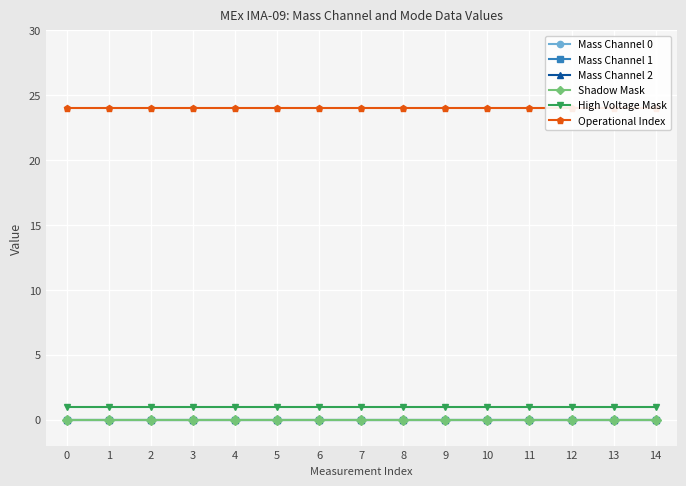

Reading right to left, transcribe all the data shown in this chart.

Mass Channel 0: 0	0	0	0	0	0	0	0	0	0	0	0	0	0	0
Mass Channel 1: 0	0	0	0	0	0	0	0	0	0	0	0	0	0	0
Mass Channel 2: 0	0	0	0	0	0	0	0	0	0	0	0	0	0	0
Shadow Mask: 0	0	0	0	0	0	0	0	0	0	0	0	0	0	0
High Voltage Mask: 1	1	1	1	1	1	1	1	1	1	1	1	1	1	1
Operational Index: 24	24	24	24	24	24	24	24	24	24	24	24	24	24	24